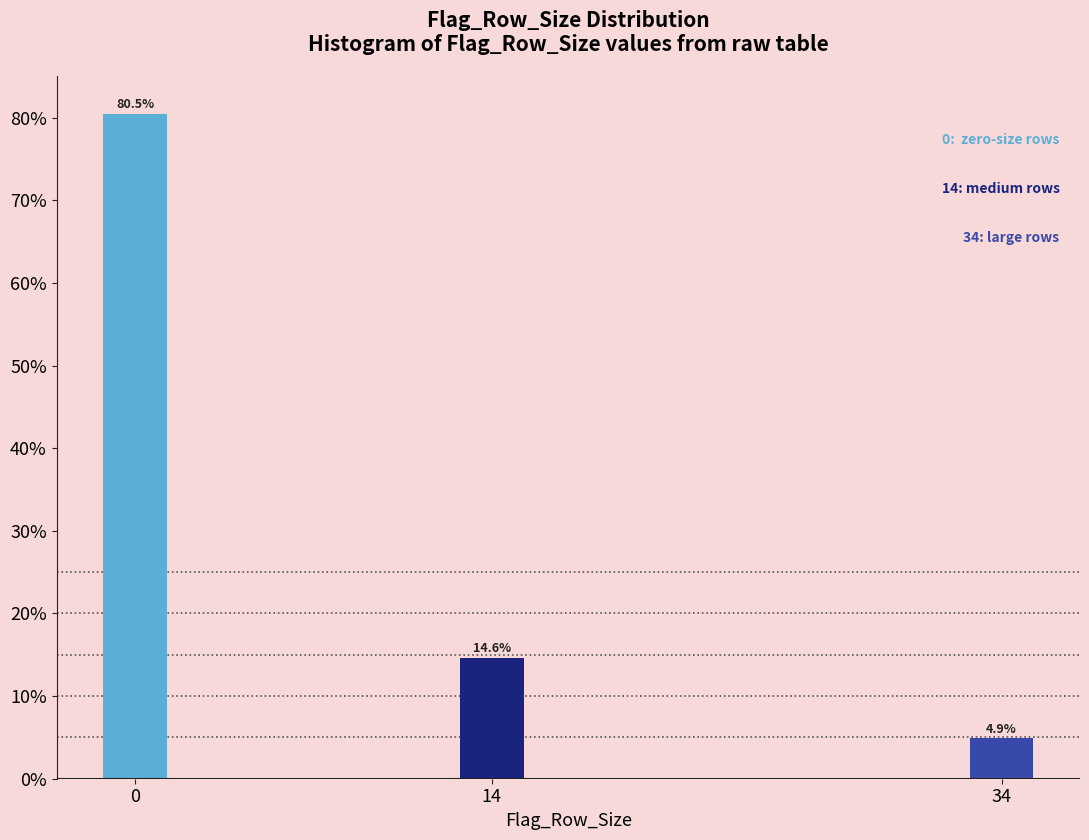

Reading left to right, transcribe all the data shown in this chart.

0=80.5	14=14.6	34=4.9